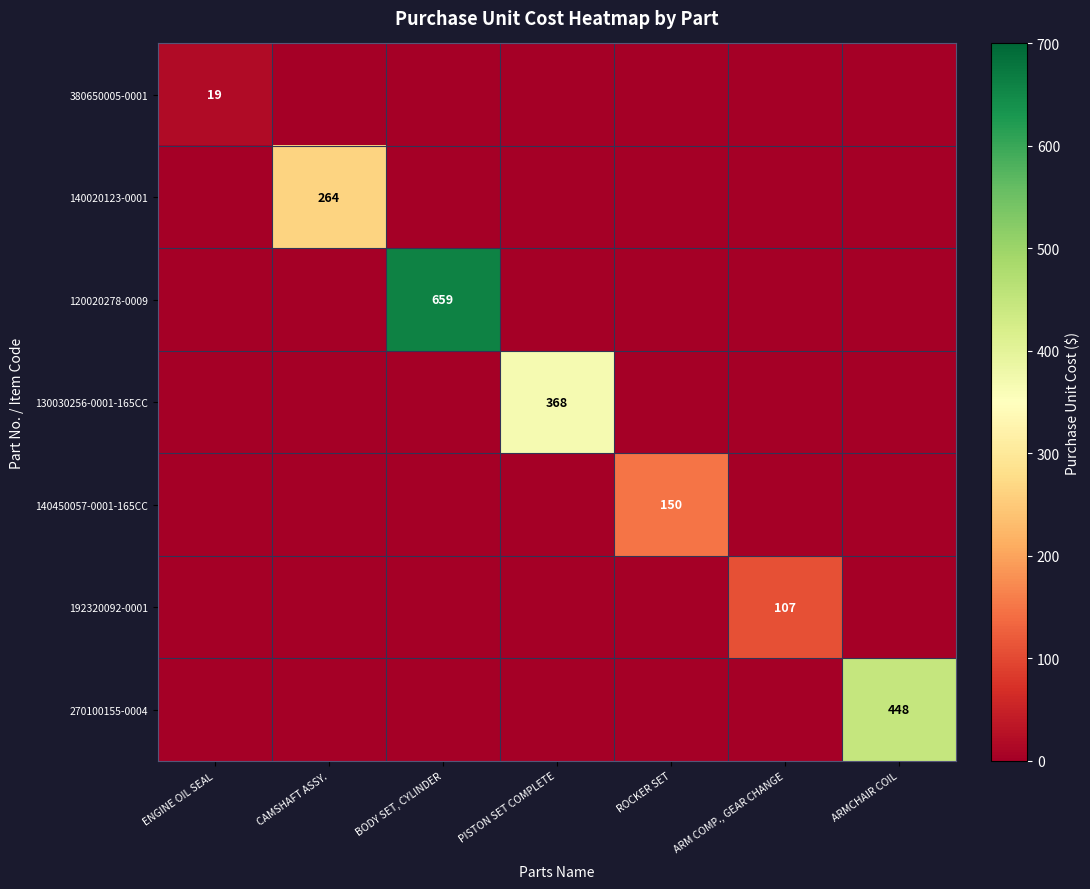

The 120020278-0009 series shows 0 at ARMCHAIR COIL. True or false?

True